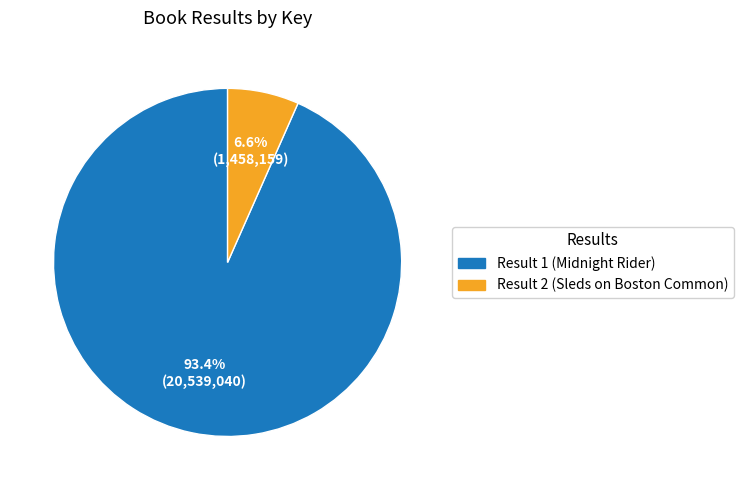

To the nearest percent, what percentage of the pie is Result 2 (Sleds on Boston Common)?

7%